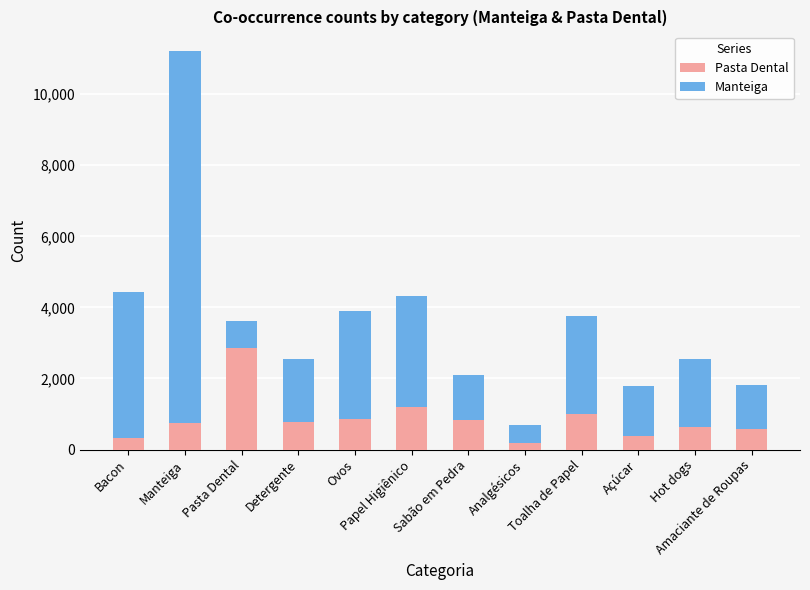

How many data points does each series have?

12